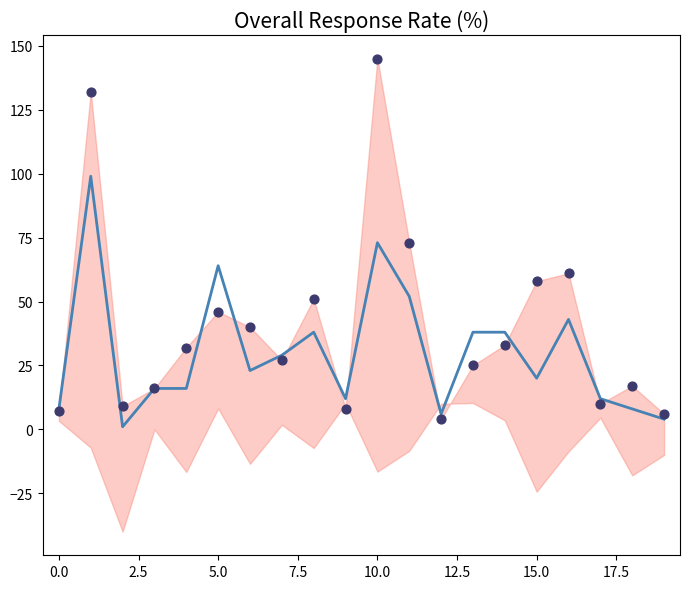

What is the total value across all series at 17?

22